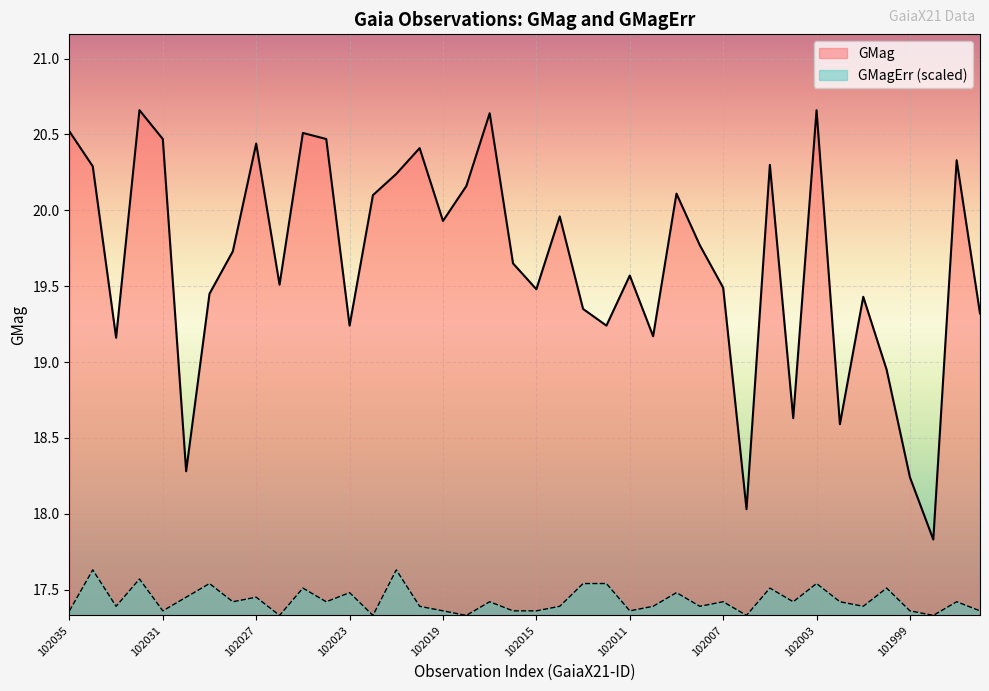

What is the average value of the GMagErr series?

17.4